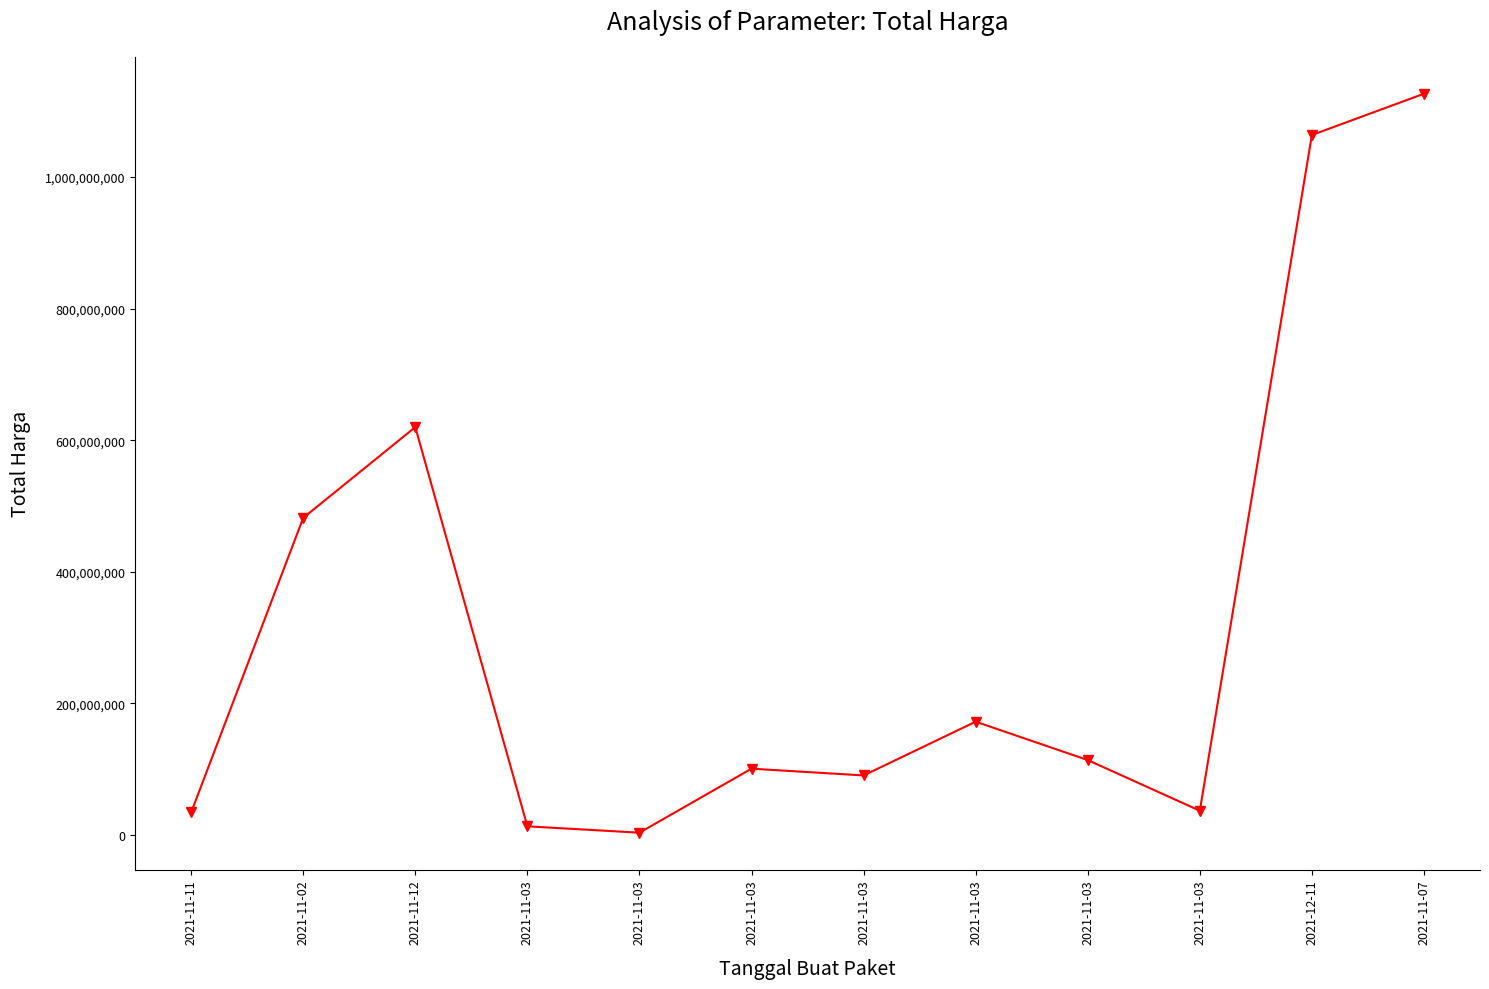

What is the sum of the values at 2021-11-03 and 2021-11-03?

93494100